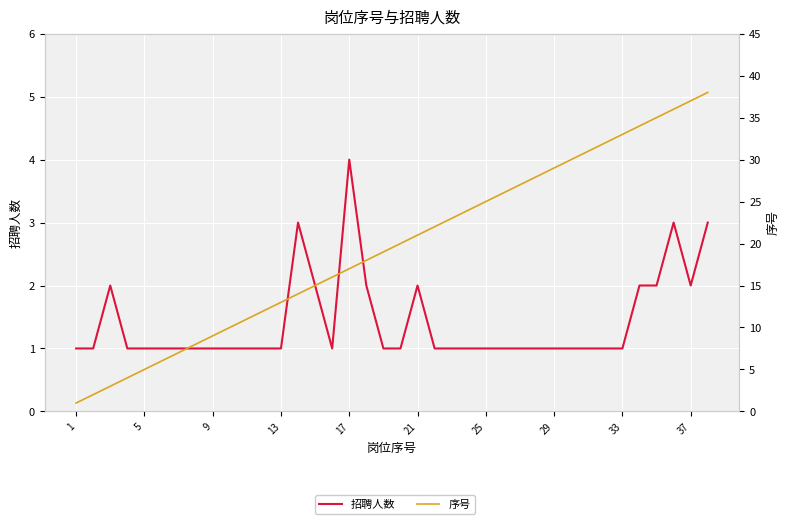

How many lines are shown in the chart?

2